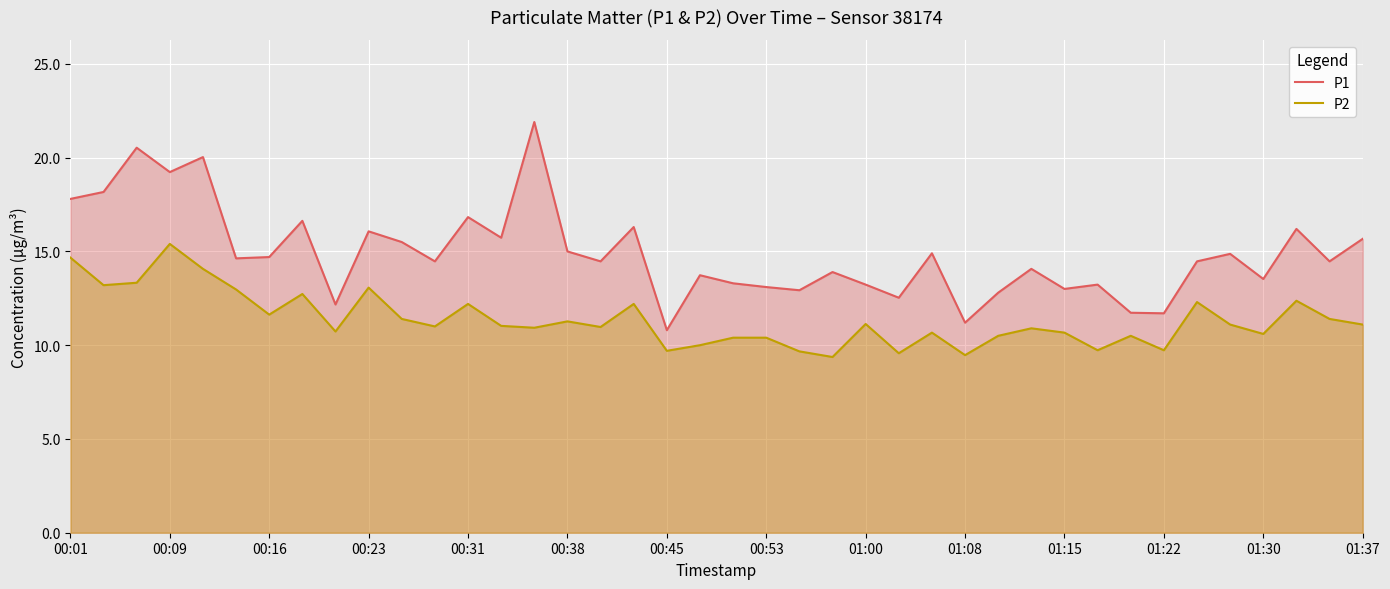

True or false: P2 and P1 intersect in this chart.

False